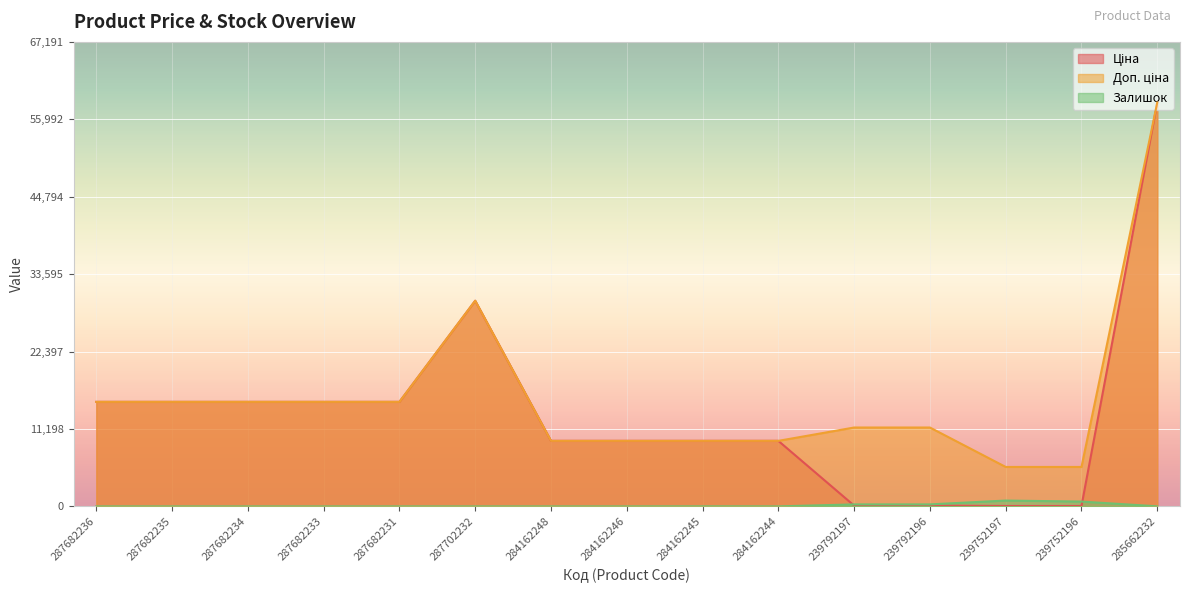

What is the difference between the second highest and minimum values in the Залишок series?

698.0